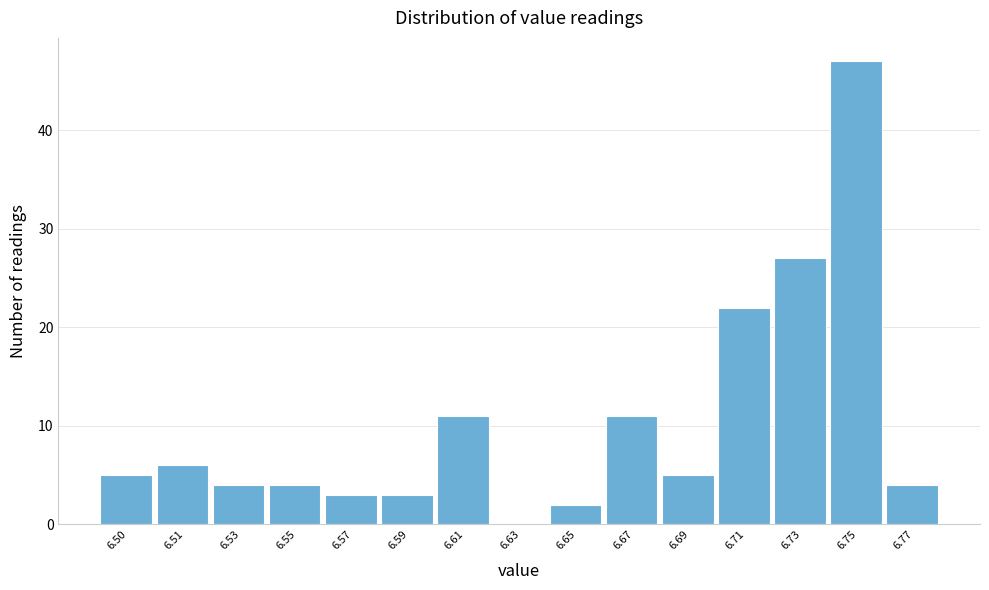

Reading right to left, extract all data points from this chart.

6.77=4	6.75=47	6.73=27	6.71=22	6.69=5	6.67=11	6.65=2	6.63=0	6.61=11	6.59=3	6.57=3	6.55=4	6.53=4	6.51=6	6.50=5